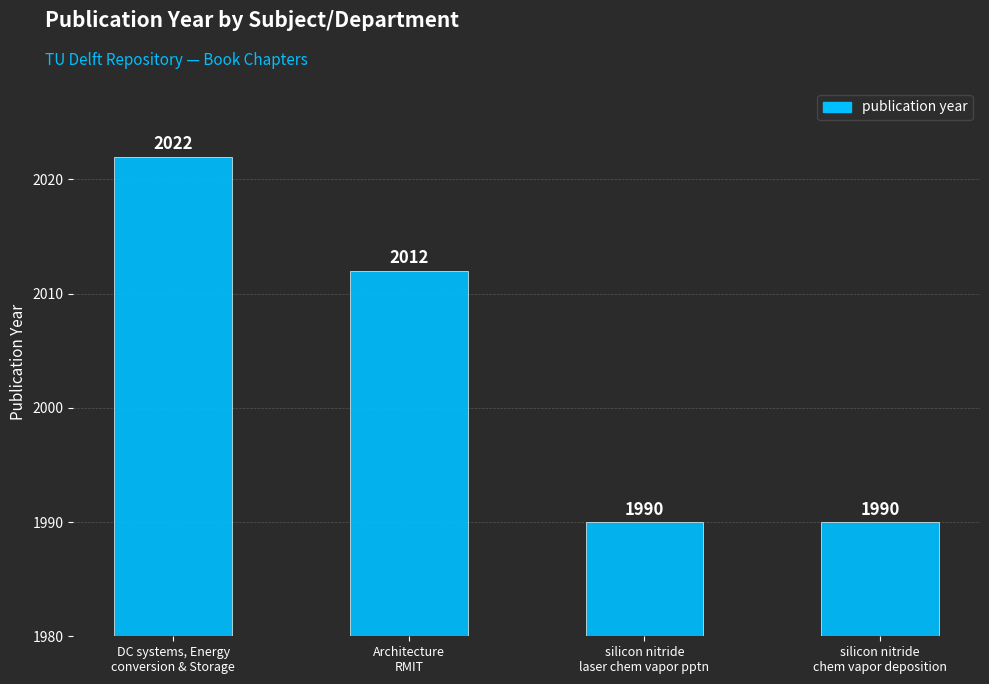

What is the value of the 4th bar from the left?

1990